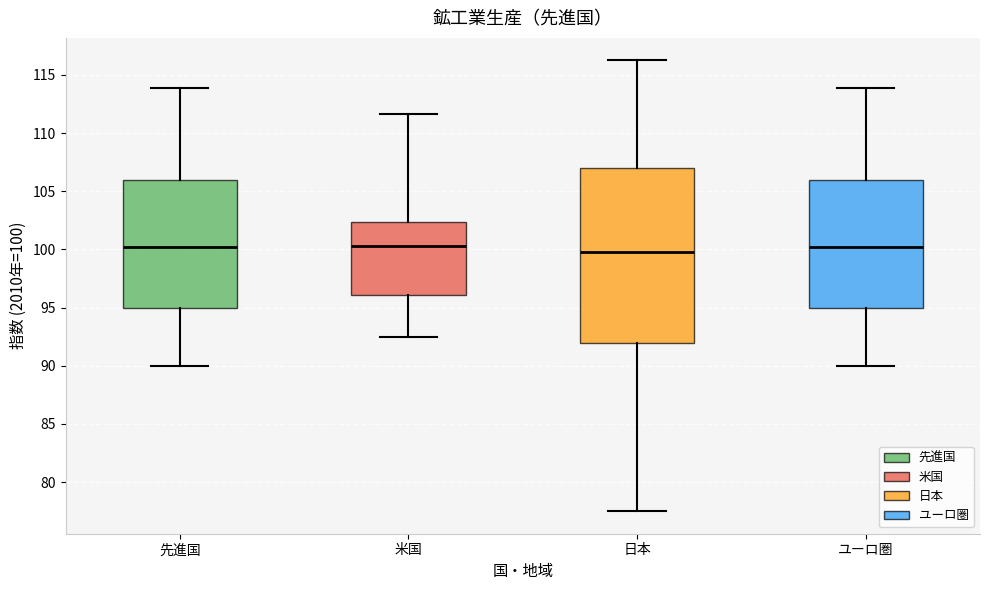

Where does the upper whisker of the box for 米国 end on the y-axis? The values are not printed on the chart, so give them approximately, as read against the axis.

111.5